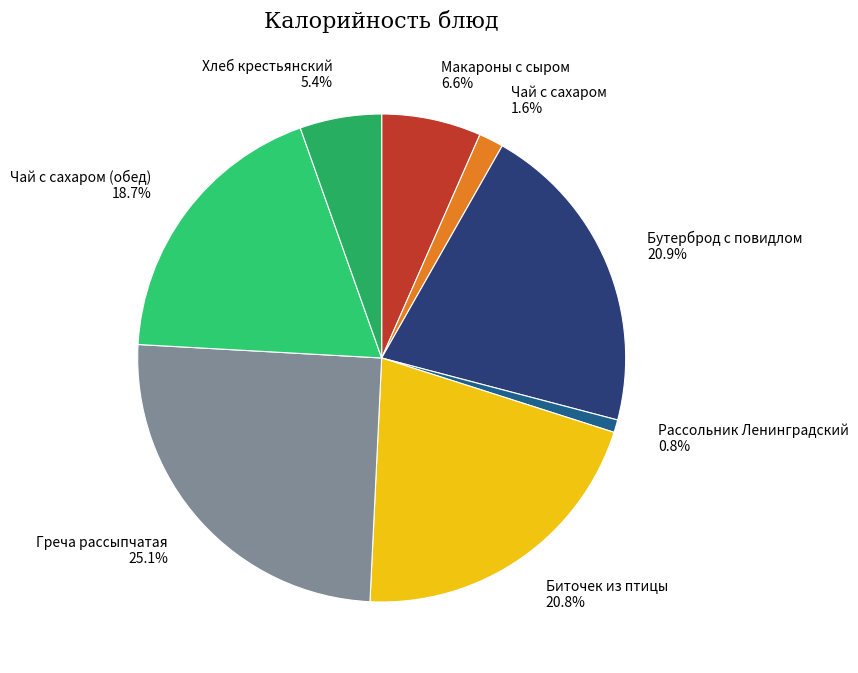

To the nearest percent, what portion does Бутерброд с повидлом represent?

21%